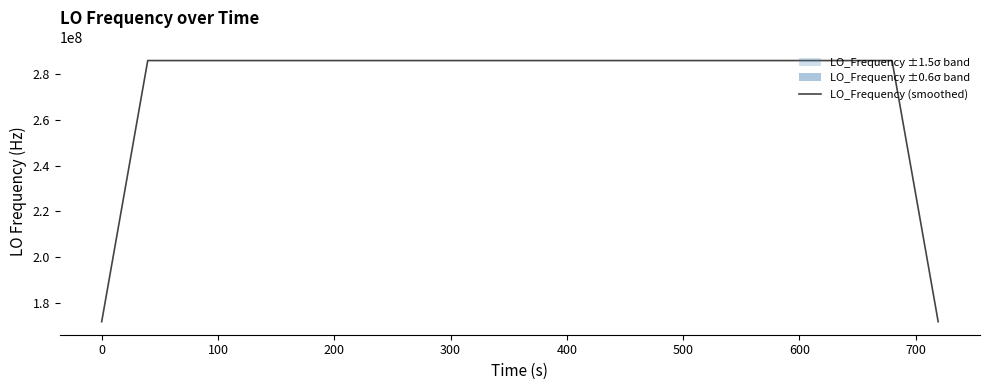

What is the maximum value shown in the chart?

286047002.3